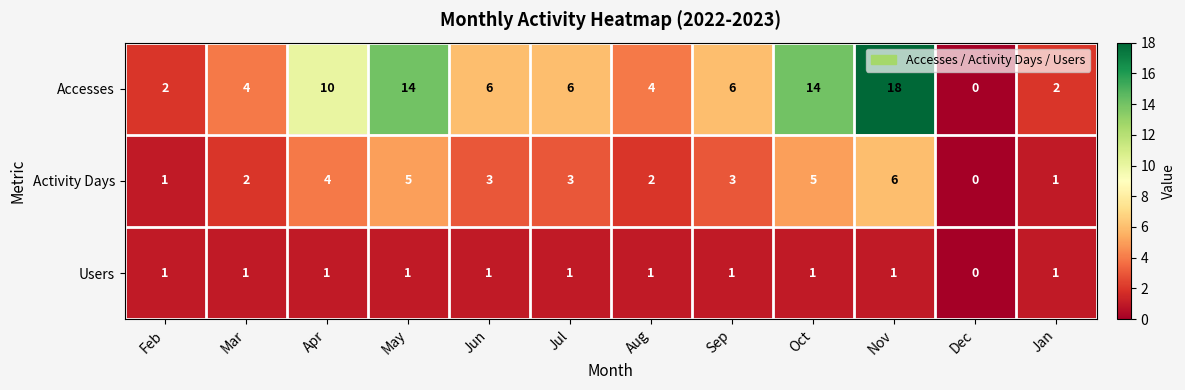

Which series has the largest total across all categories?

Accesses